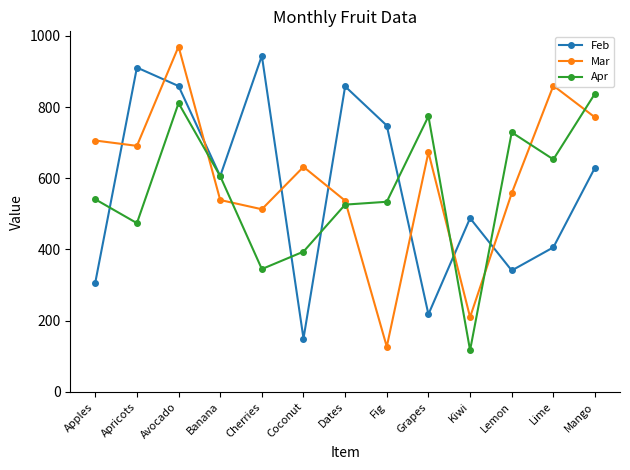

True or false: Apr has a value of 530 at Avocado.

False